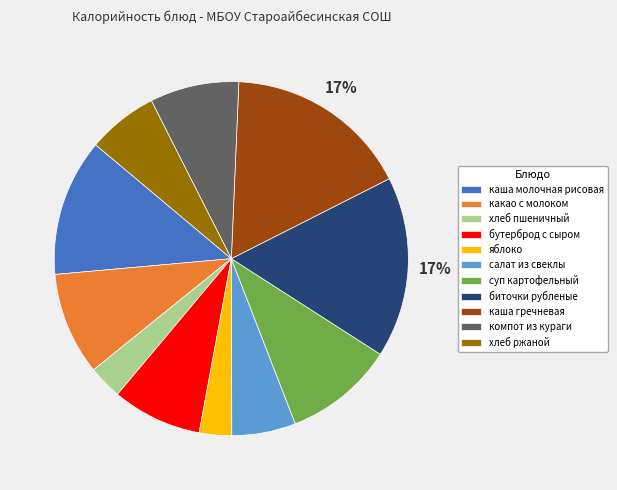

Is there any slice that represents more than half of the pie?

No